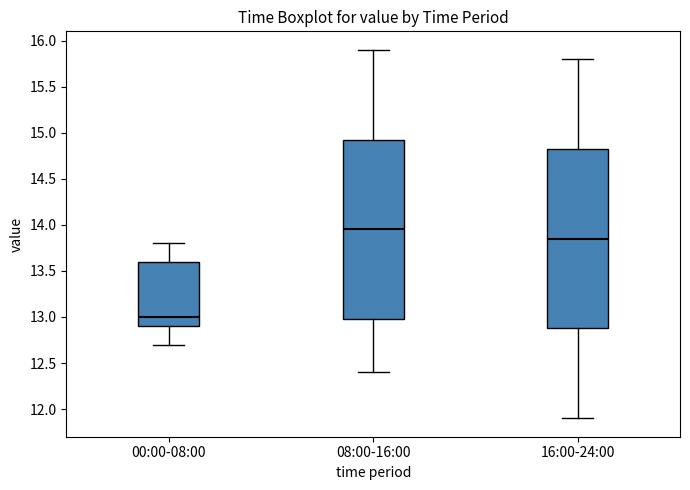

Reading left to right, transcribe this box plot: for each box, give where its median line is, the range the box spans, and where its two whiskers end, as read against the y-axis. The values are not printed on the chart, so give them approximately, as read against the axis.

00:00-08:00: median 13.00, box 12.90 to 13.60, whiskers 12.70 to 13.80
08:00-16:00: median 13.95, box 13.00 to 14.95, whiskers 12.40 to 15.90
16:00-24:00: median 13.85, box 12.90 to 14.85, whiskers 11.90 to 15.80